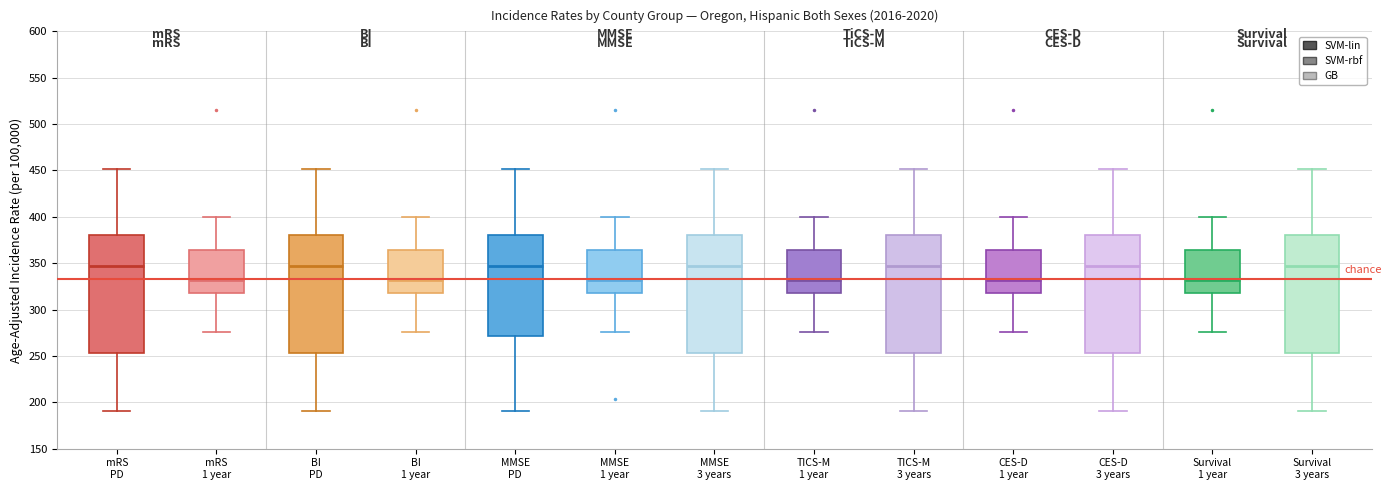

Where does the upper whisker of the box for mRS 1 year end on the y-axis? The values are not printed on the chart, so give them approximately, as read against the axis.

400